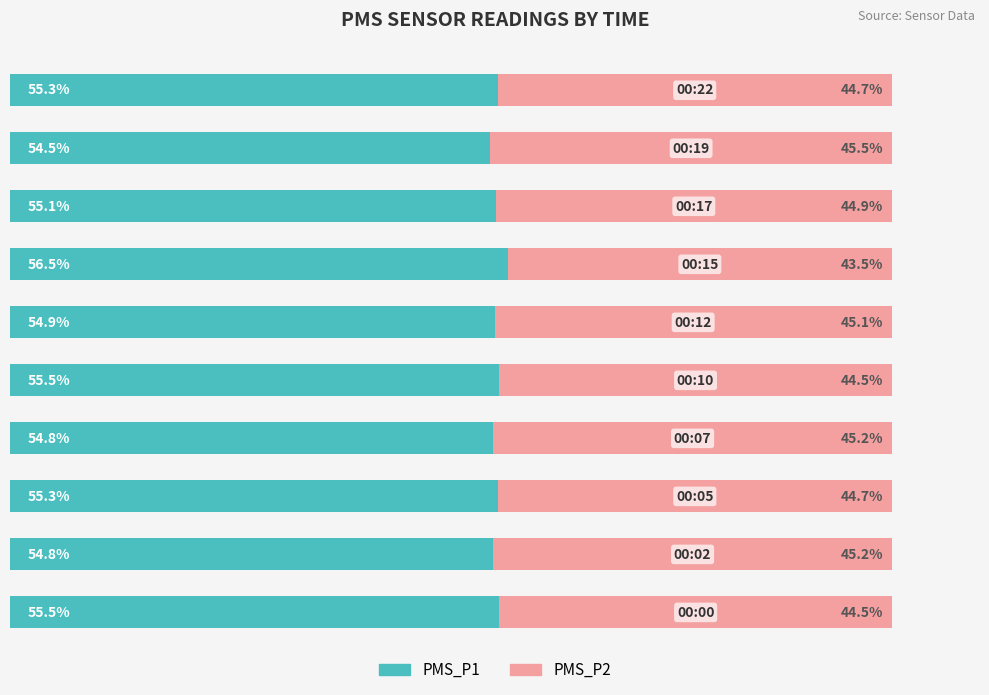

What are all the series names shown in the legend?

PMS_P1, PMS_P2